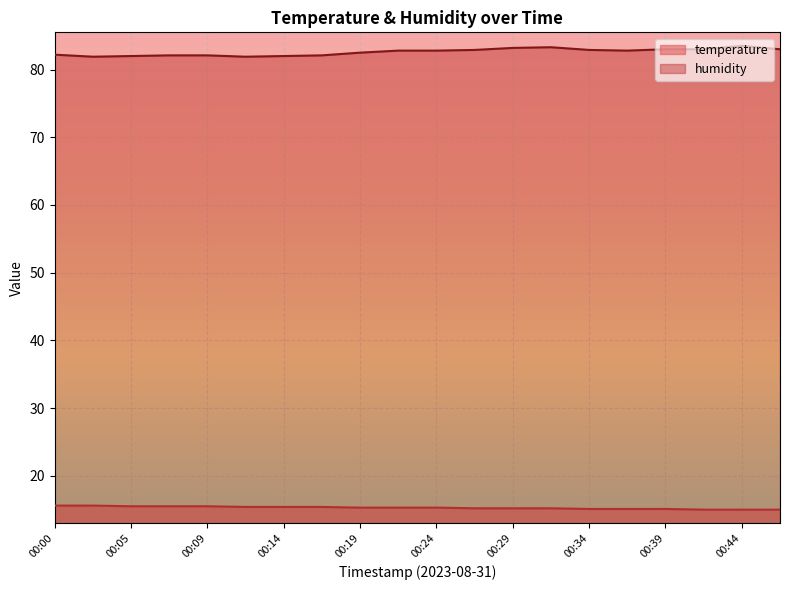

In humidity, how many points are lower than both neighbors (excluding endpoints)?

3